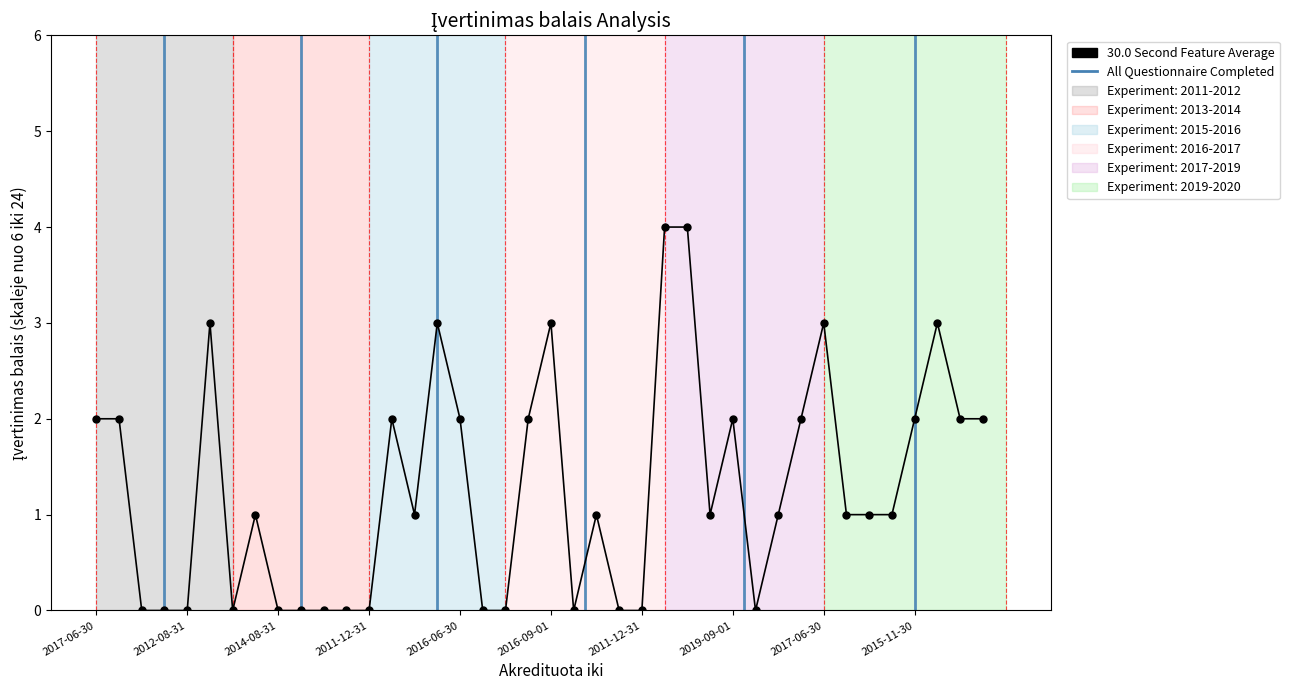

What is the greatest value displayed?

4